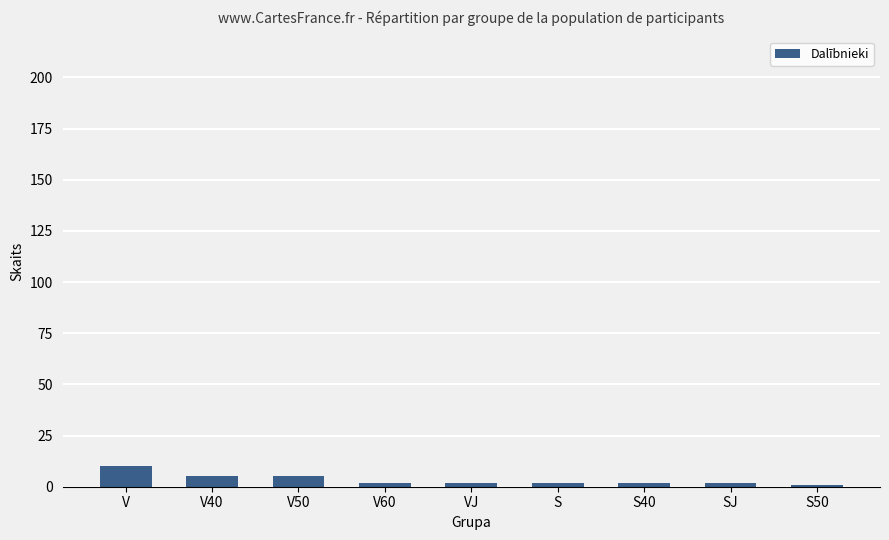

The chart shows a value of 2 at V60. True or false?

True